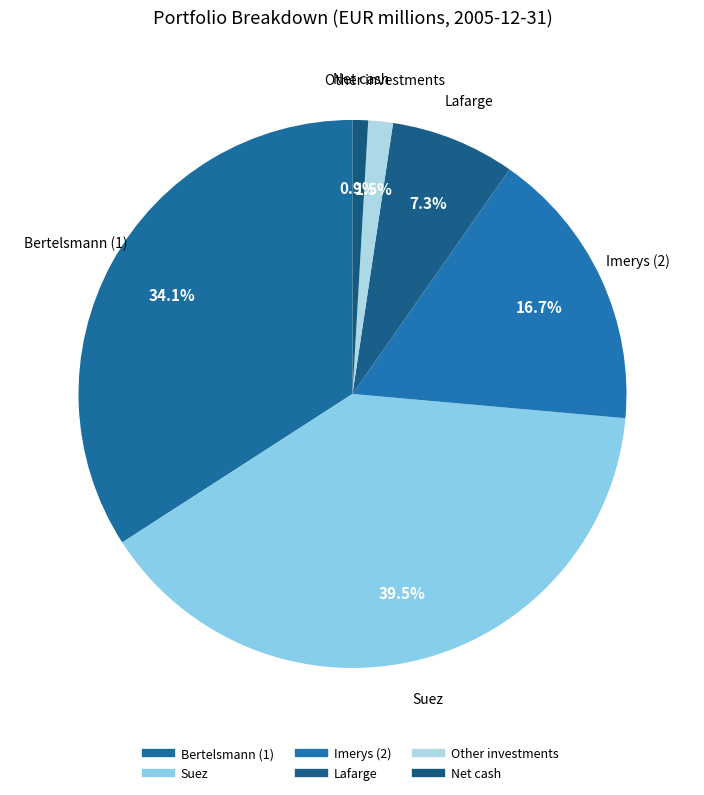

Approximately how many times larger is the value at Net cash compared to Lafarge?

0.1